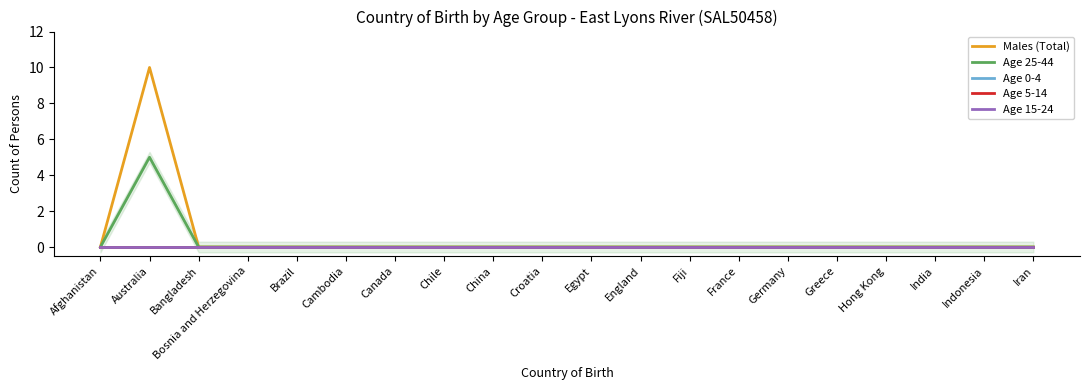

Which category has the lowest value in the Age 25-44 series?

Afghanistan